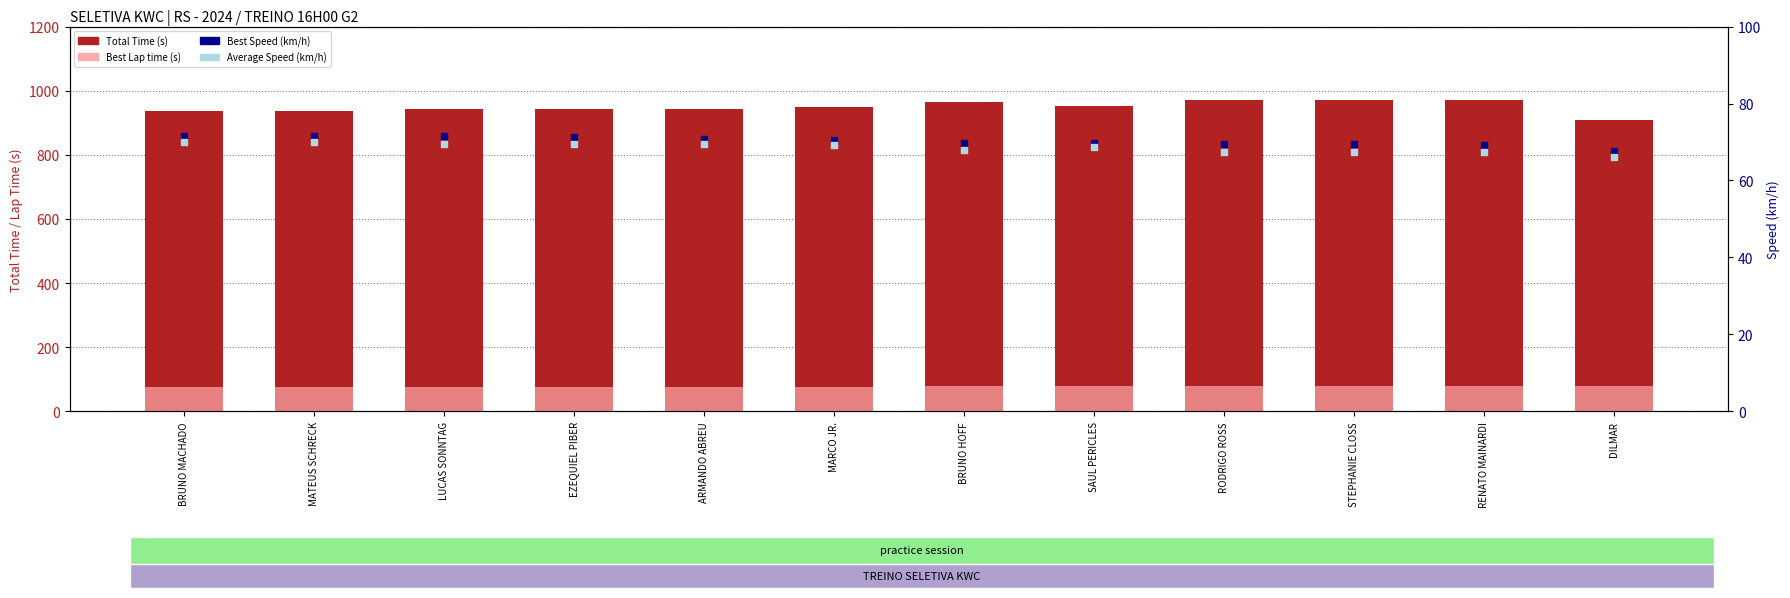

Which series has the largest Y range (max minus min)?

Total Time